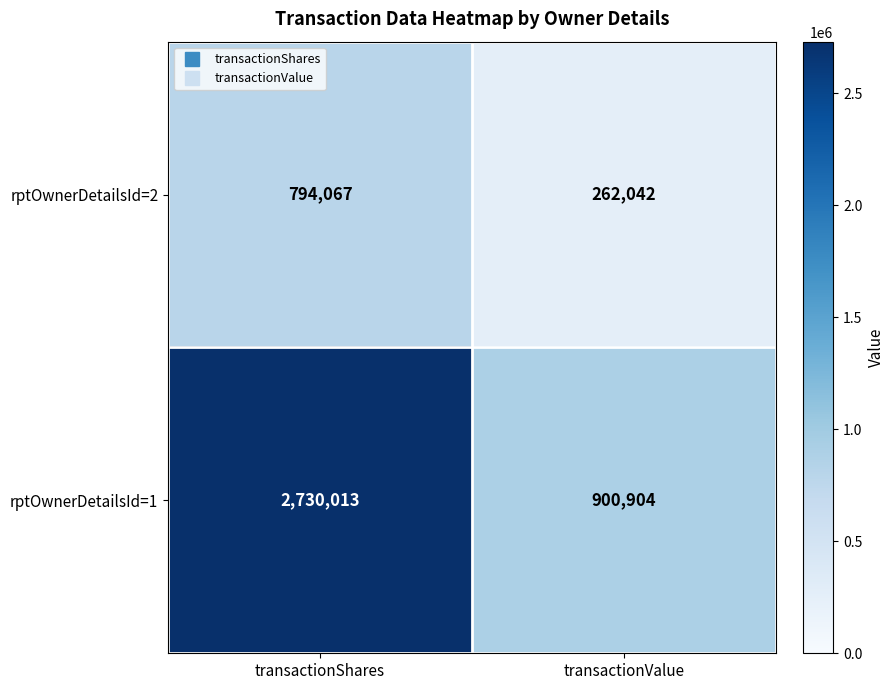

The rptOwnerDetailsId=1 series shows 900904 at transactionValue. True or false?

True